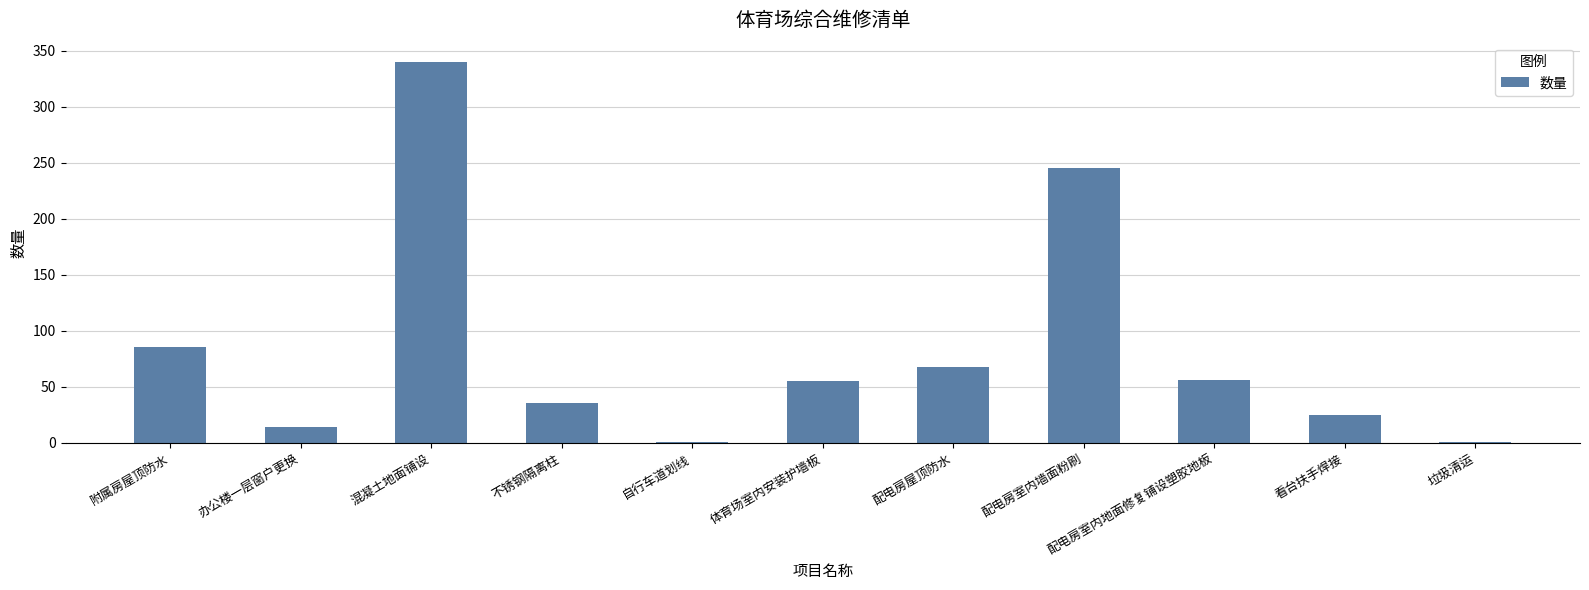

At which label is the value closest to 170?

配电房室内墙面粉刷